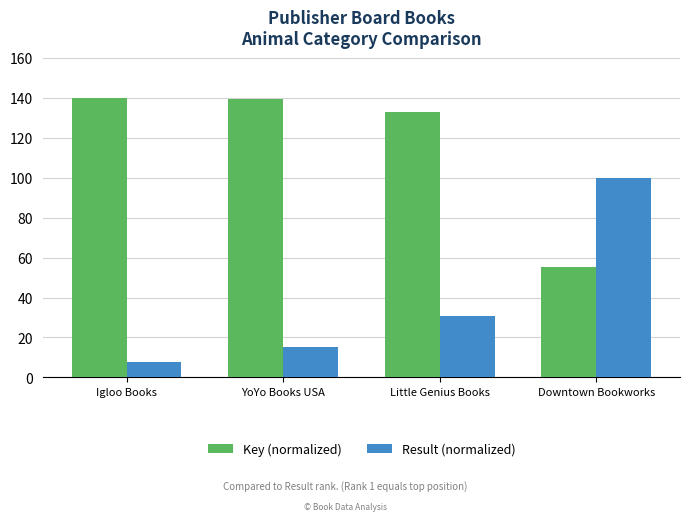

How many values in the Result (normalized) series exceed 30?

2